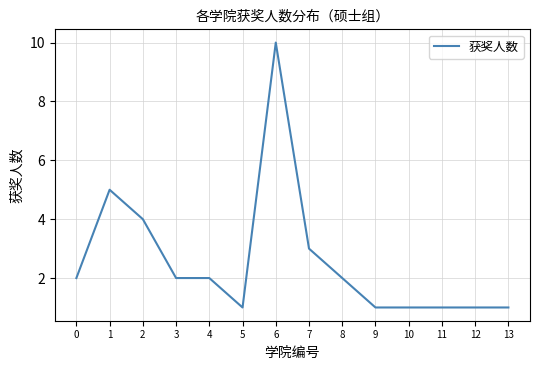

What value does the data have at 8?

2